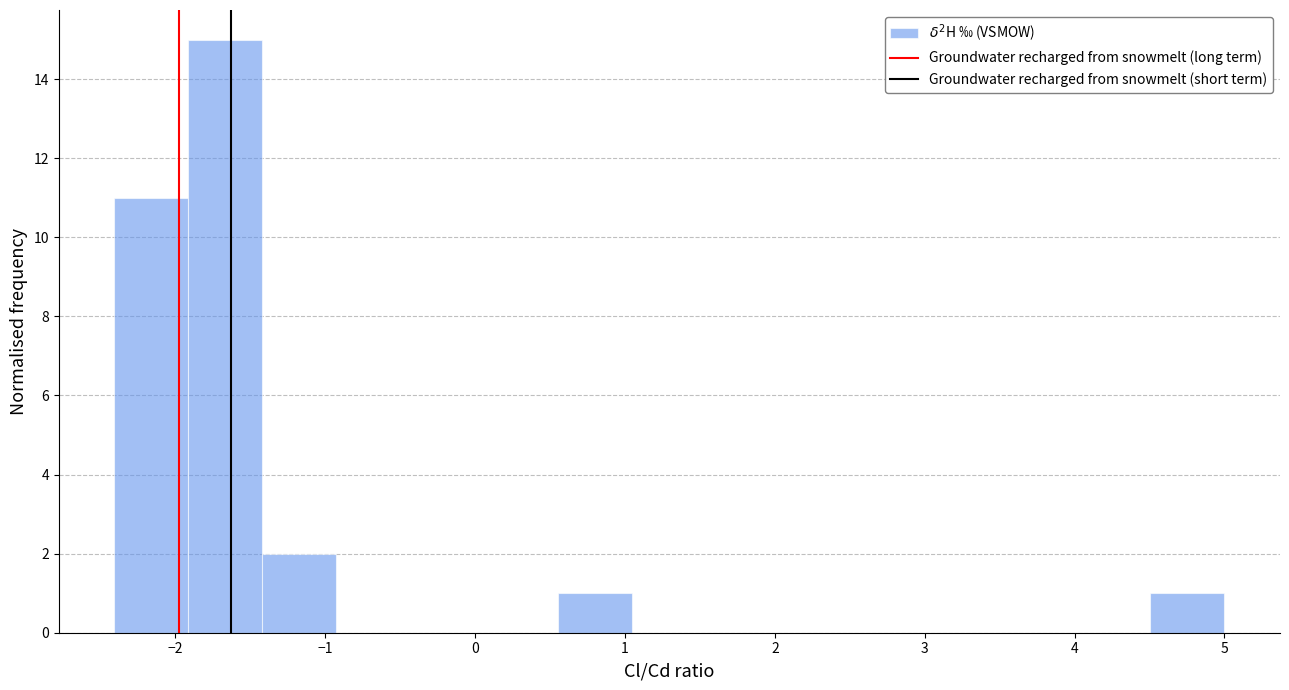

Over which range of the x-axis is the bar tallest?

-1.9 to -1.4